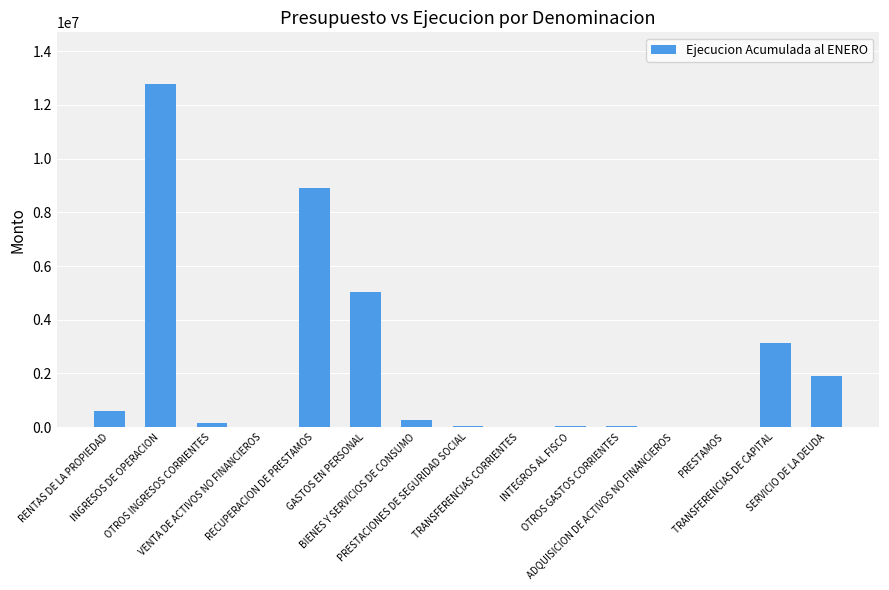

What is the greatest value displayed?

12788073